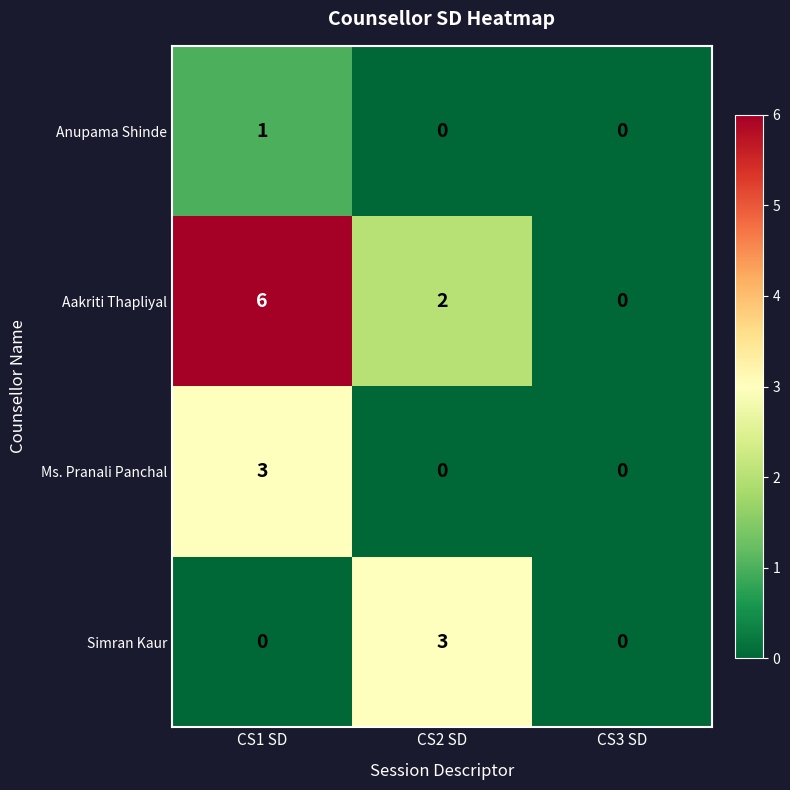

What is the difference between the Aakriti Thapliyal values at CS3 SD and CS1 SD?

6